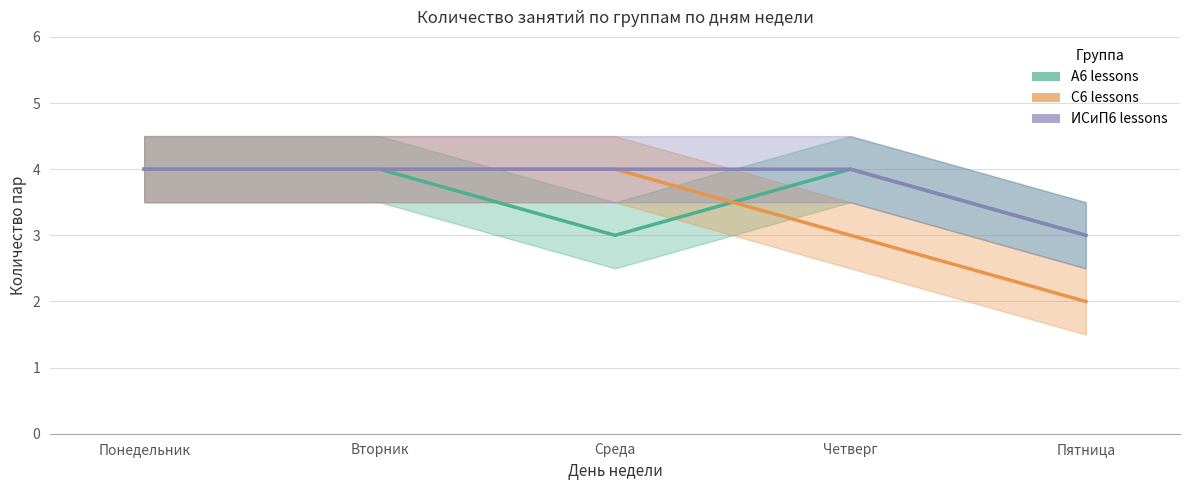

What is the greatest value displayed?

4